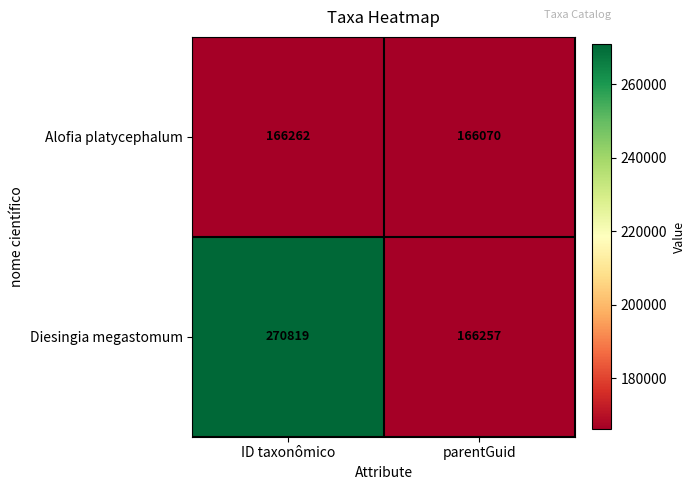

True or false: Diesingia megastomum has a value of 270819 at ID taxonômico.

True